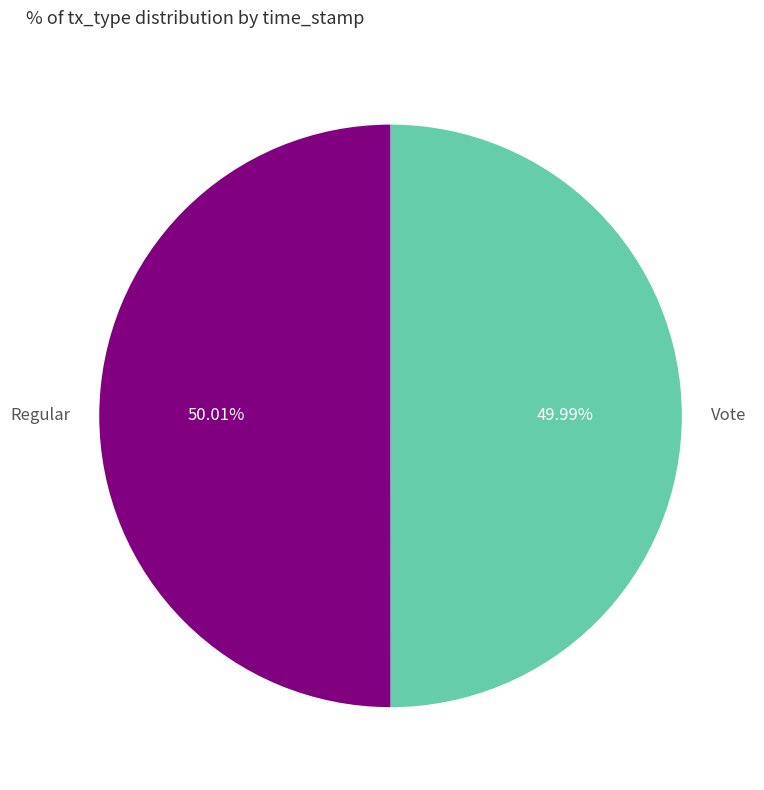

Is the sum of Vote and Regular greater than half?

Yes